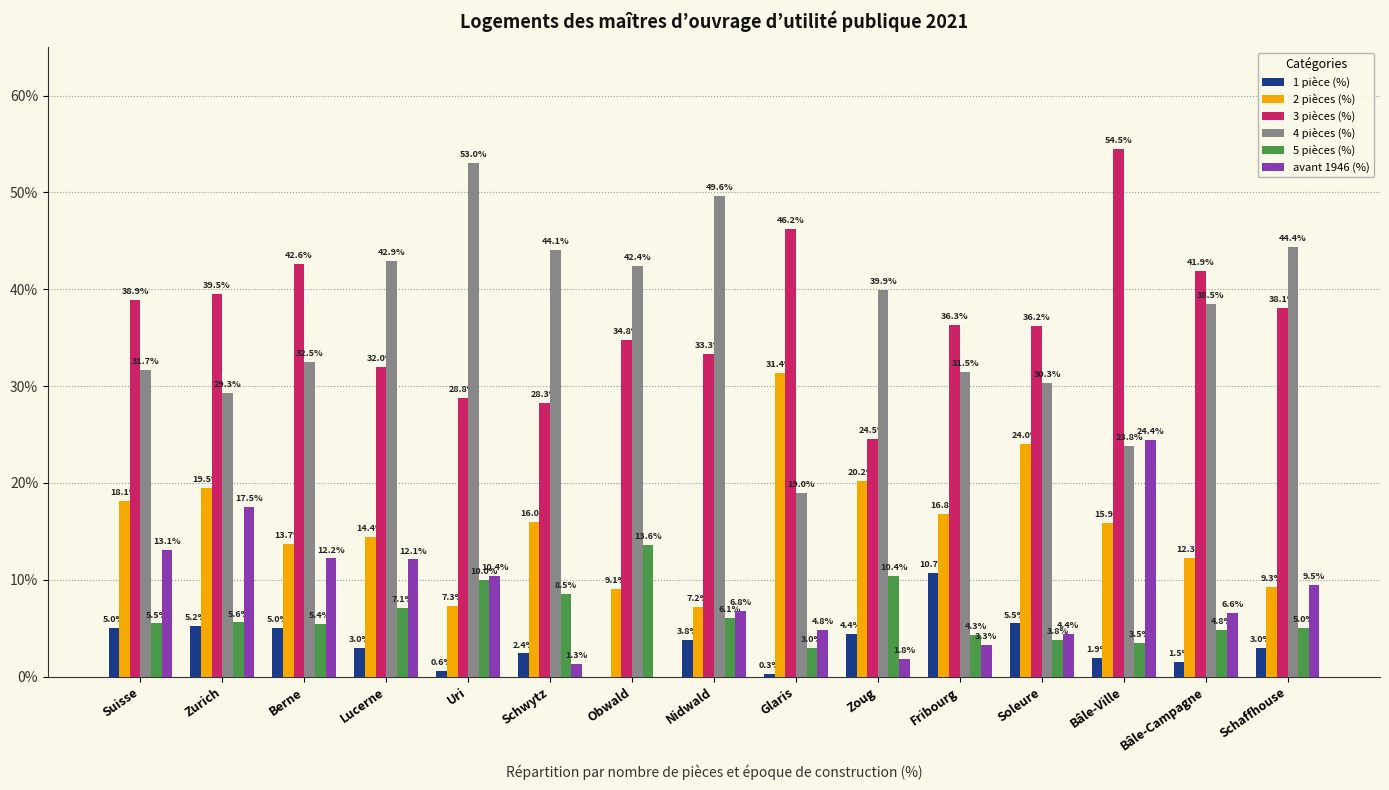

Which category has the highest value across all series?

Bâle-Ville